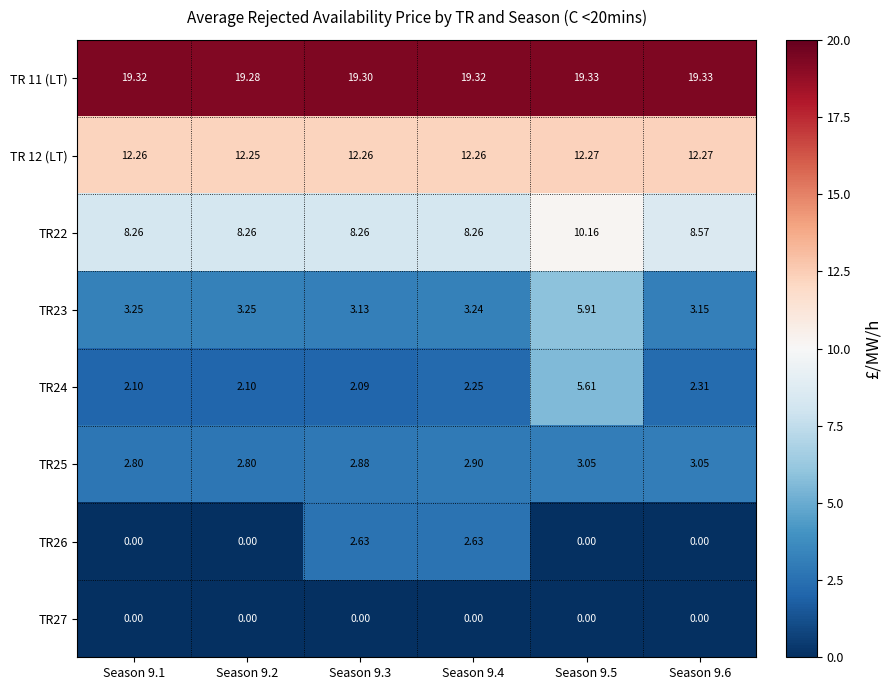

What is the total value across all series at Season 9.1?

48.0